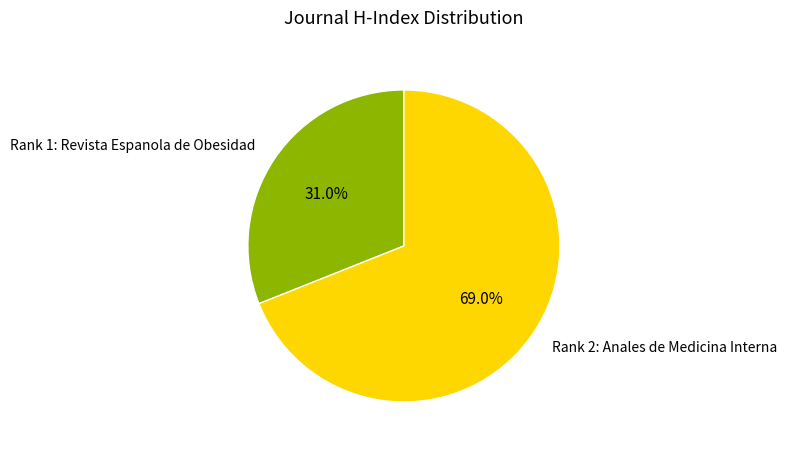

Rank the categories by value from highest to lowest.

Rank 2: Anales de Medicina Interna, Rank 1: Revista Espanola de Obesidad